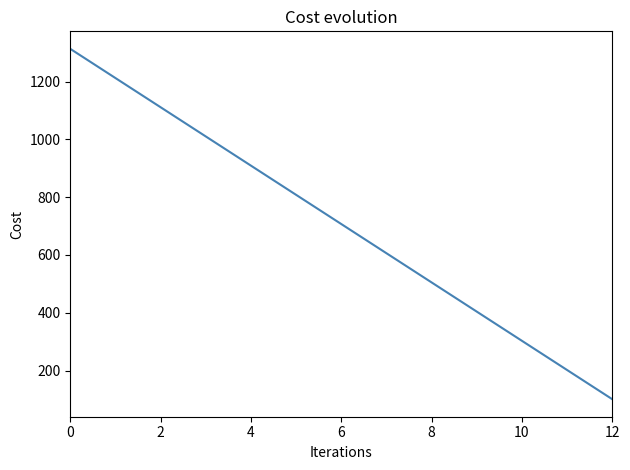

What is the minimum value shown in the chart?

101